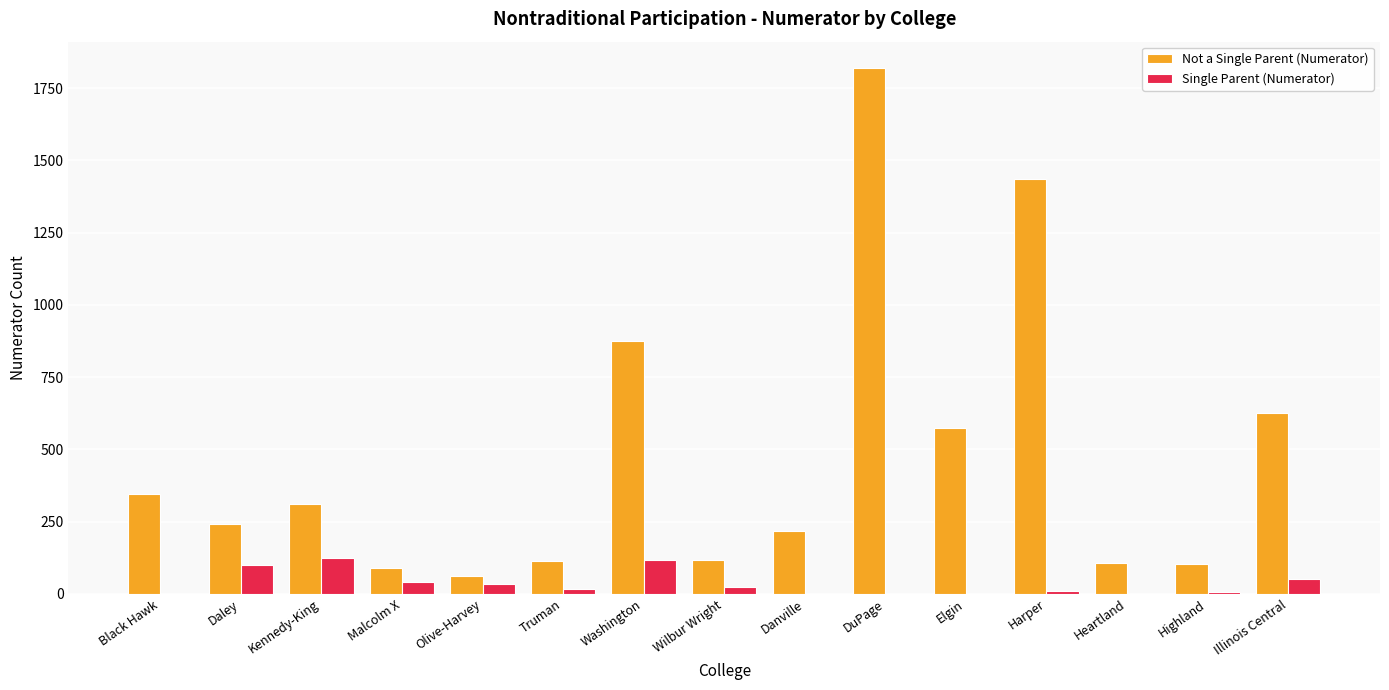

What is the sum of all Single Parent (Numerator) values?

520